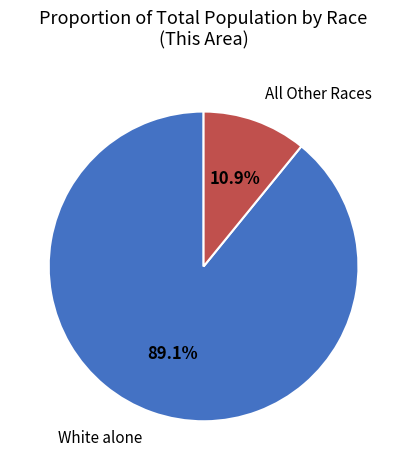

To the nearest percent, what is the average slice percentage?

50%